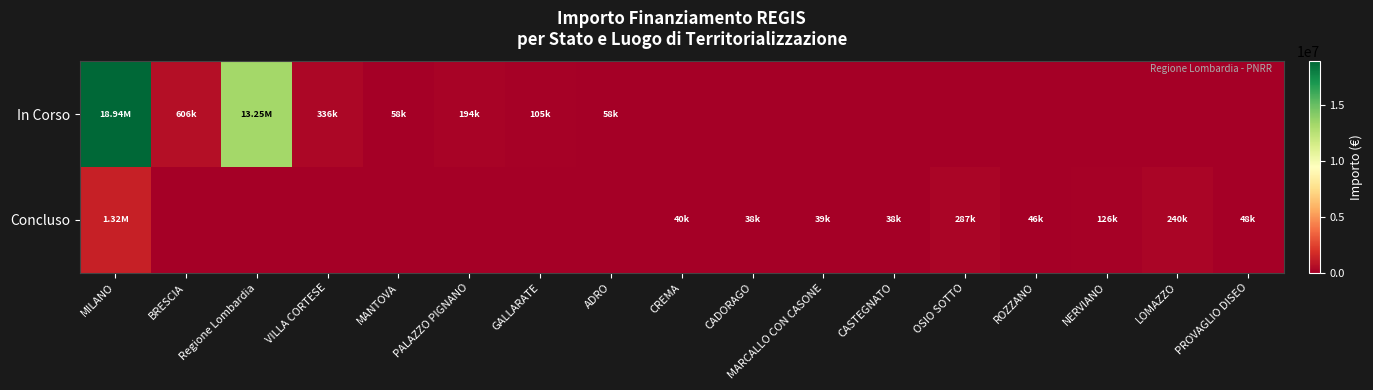

Which has a higher value, PROVAGLIO DISEO or GALLARATE?

GALLARATE